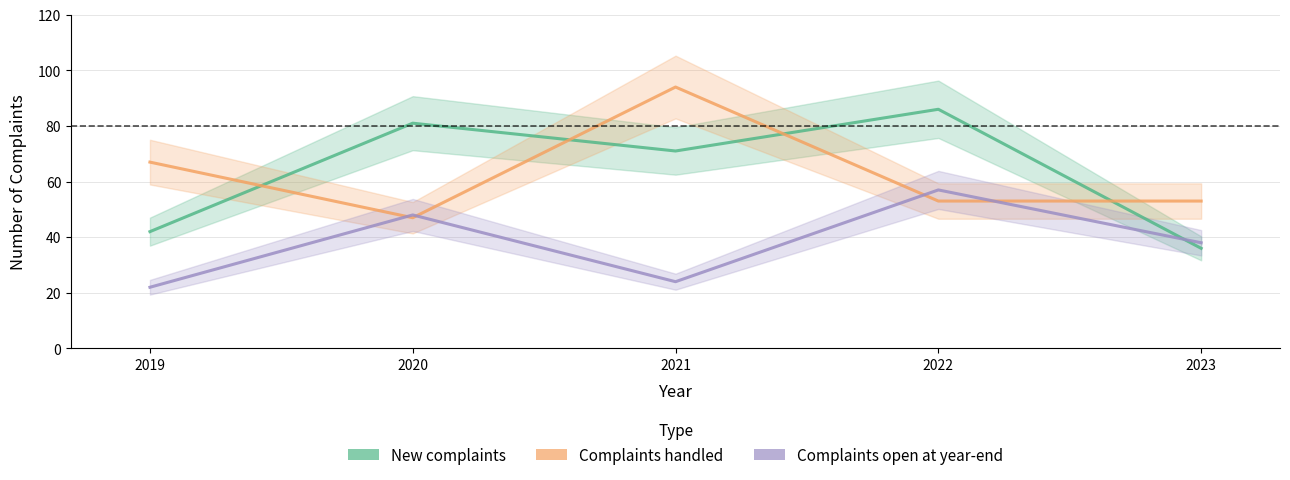

At which label does Complaints open at year-end first exceed 38?

2020